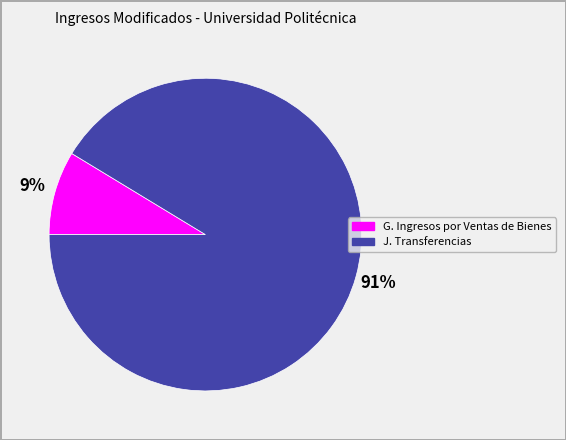

To the nearest percent, what is the average slice percentage?

50%